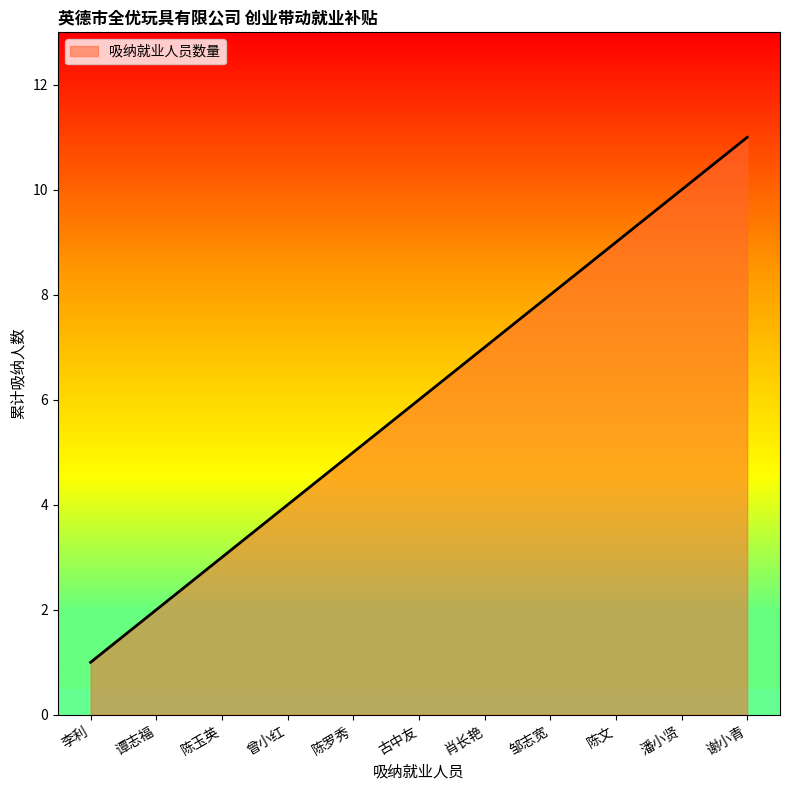

The chart shows a value of 2 at 谭志福. True or false?

True